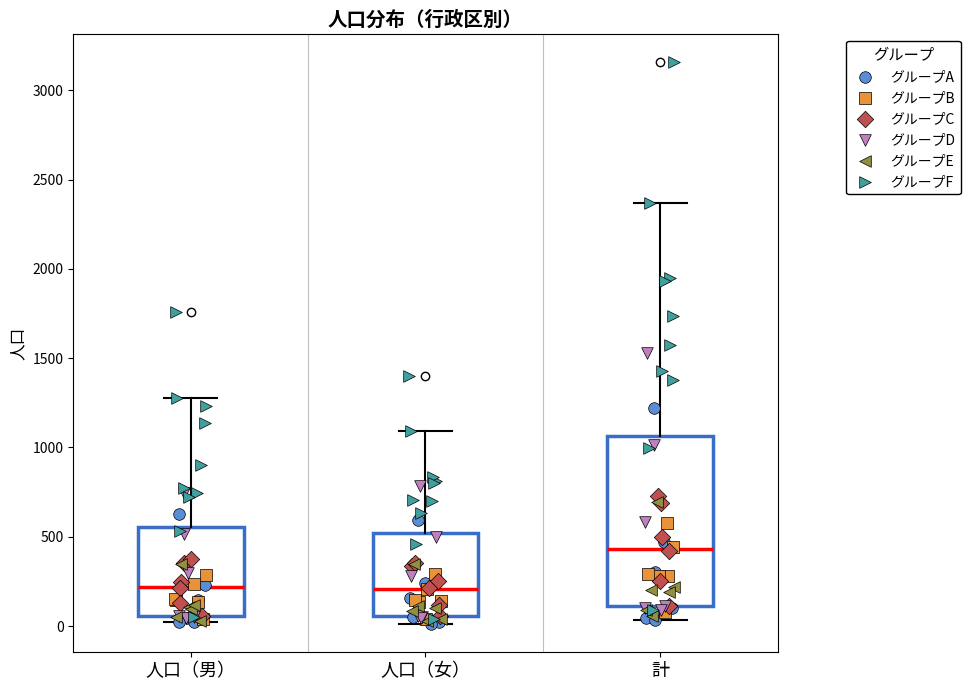

Which box's median line is the highest?

計